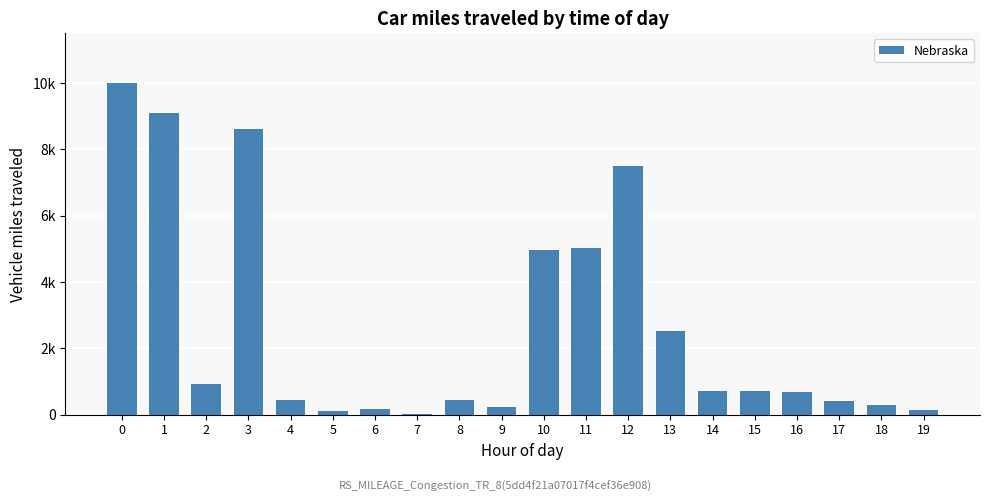

Reading right to left, transcribe all the data shown in this chart.

19=147.2	18=291.6	17=414.4	16=671.9	15=705.9	14=722.3	13=2514.4	12=7485.6	11=5037.6	10=4962.4	9=216.3	8=433.2	7=7.0	6=176.8	5=100.9	4=453.8	3=8612.0	2=916.6	1=9083.4	0=10000.0